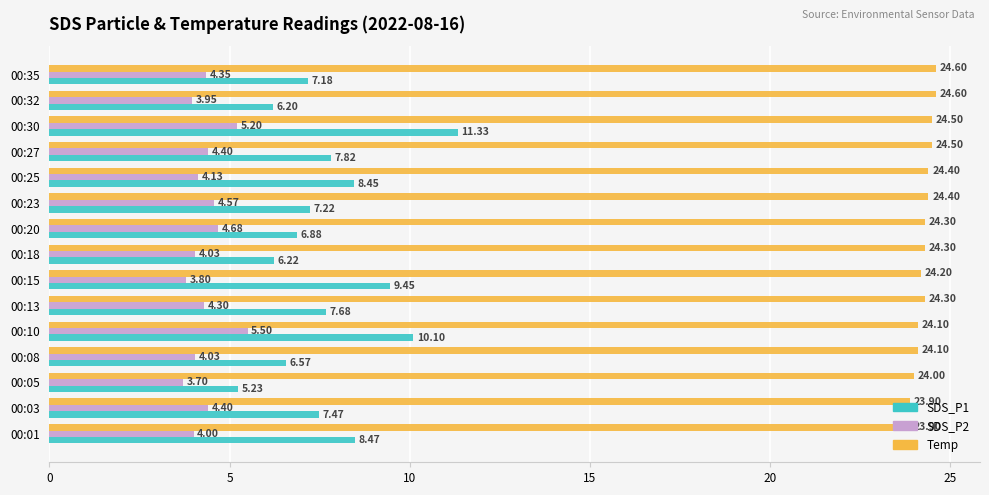

Which category has the lowest value in the SDS_P2 series?

00:05